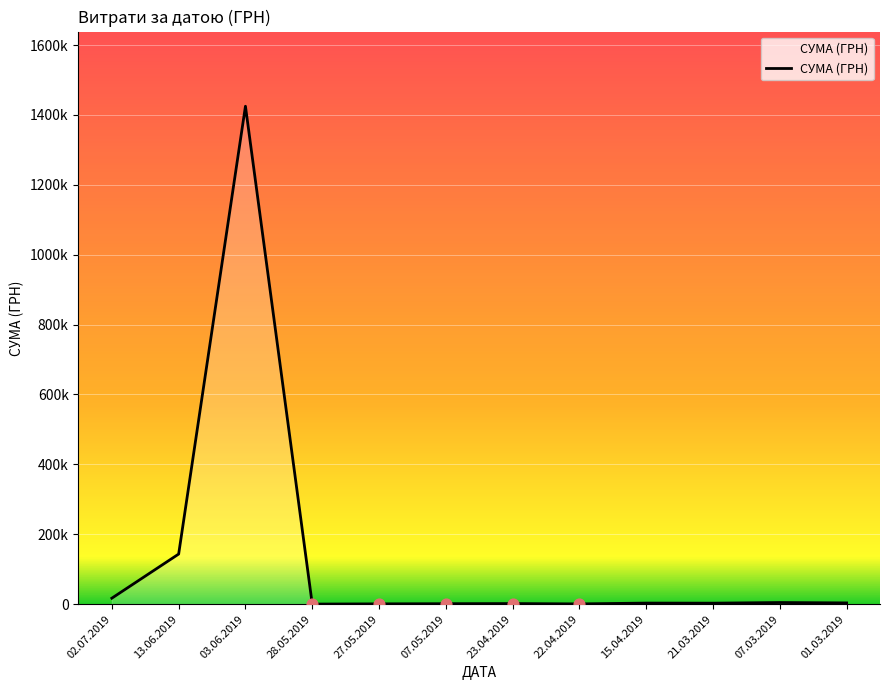

What is the change in value from 28.05.2019 to 15.04.2019?

+2854.5